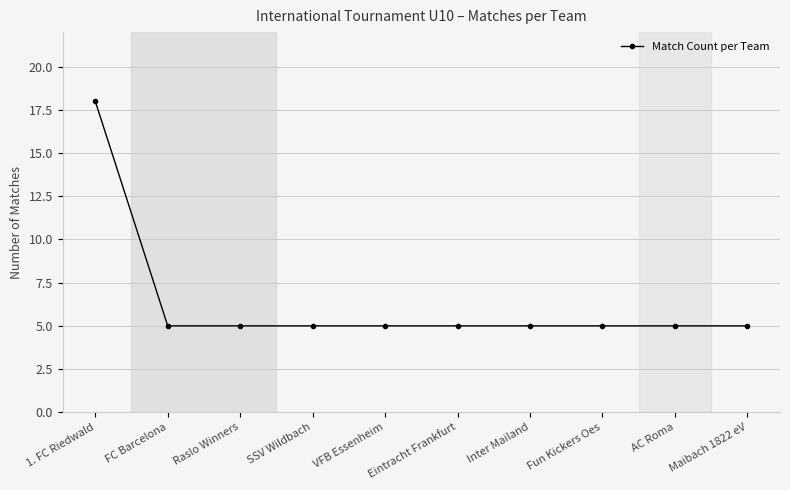

Which has a higher value, 1. FC Riedwald or AC Roma?

1. FC Riedwald